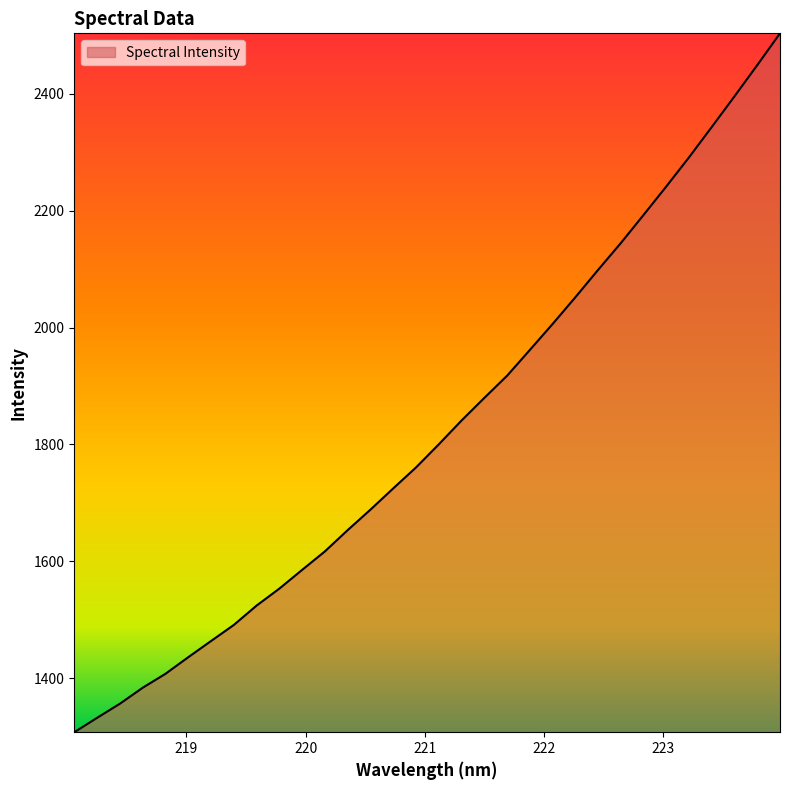

Count the number of categories in the chart.

32